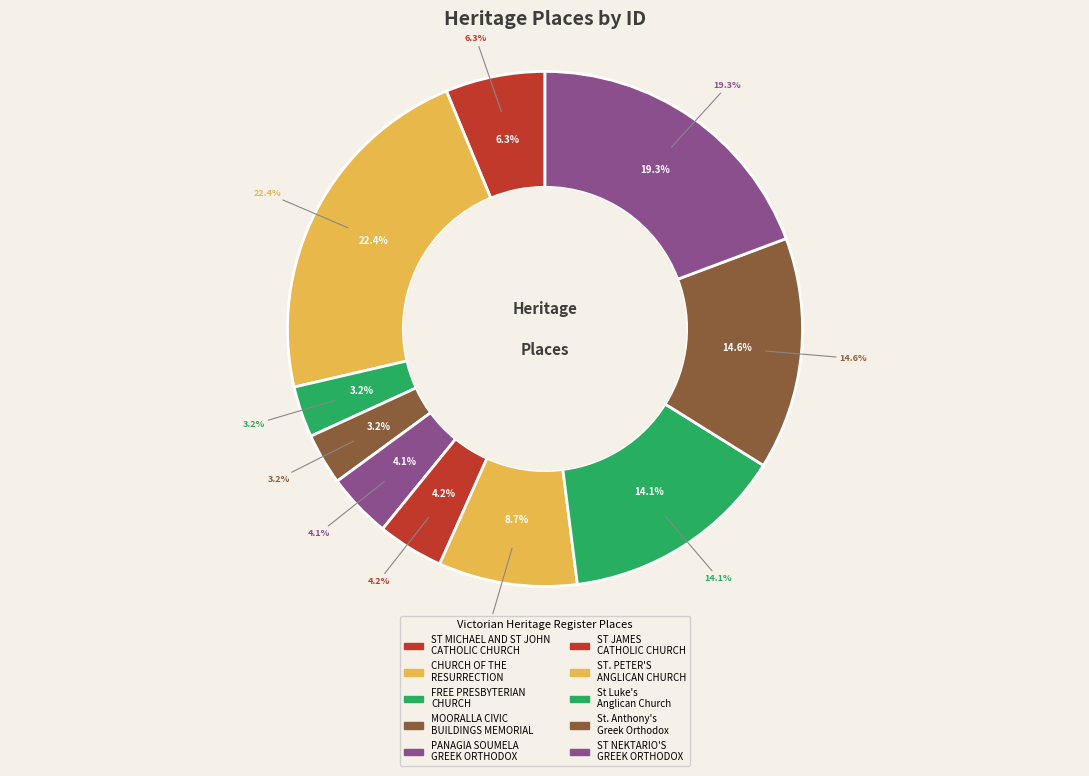

How many segments does this pie chart have?

10